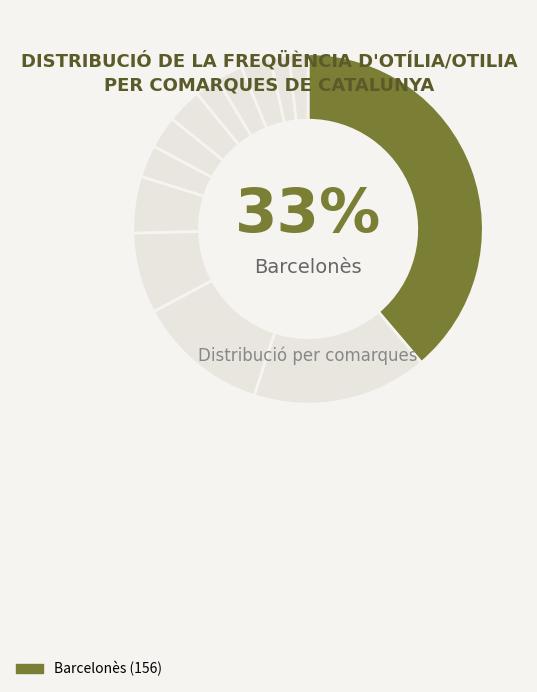

Rank the categories by value from highest to lowest.

Barcelonès, Baix Llobregat, Vallès Occidental, Maresme, Vallès Oriental, Bages, Baix Camp, Montsià, Gironès, Baix Empordà, Baix Ebre, Alt Empordà, Osona